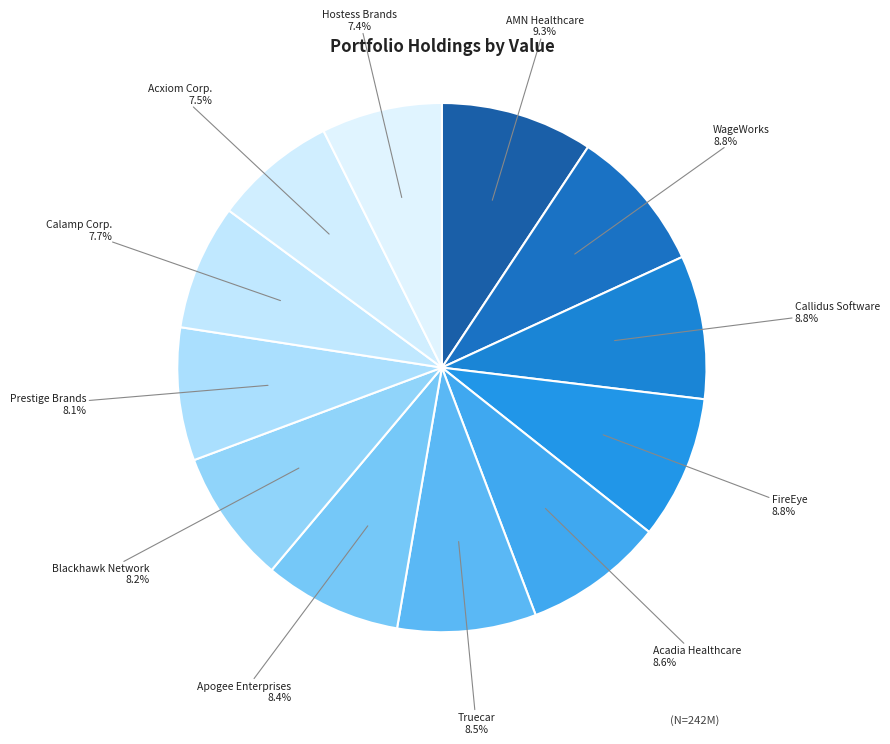

To the nearest percent, what is the difference between the largest and smallest slice percentages?

2%